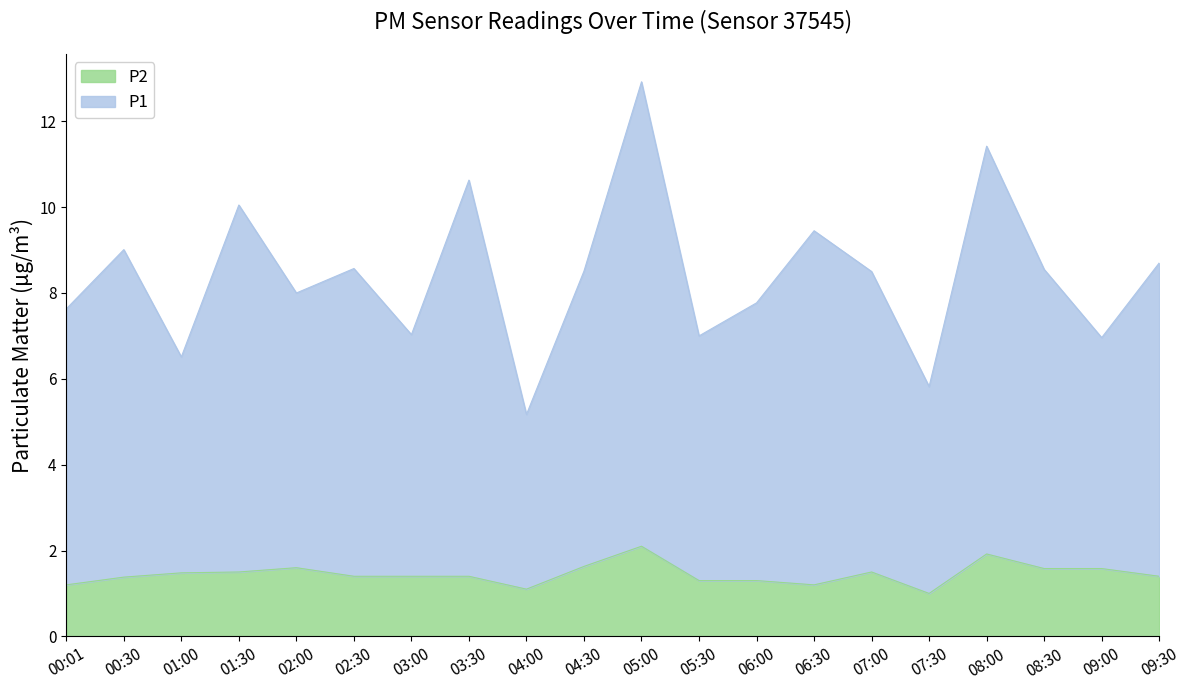

The P2 series shows 1.6 at 02:00. True or false?

True